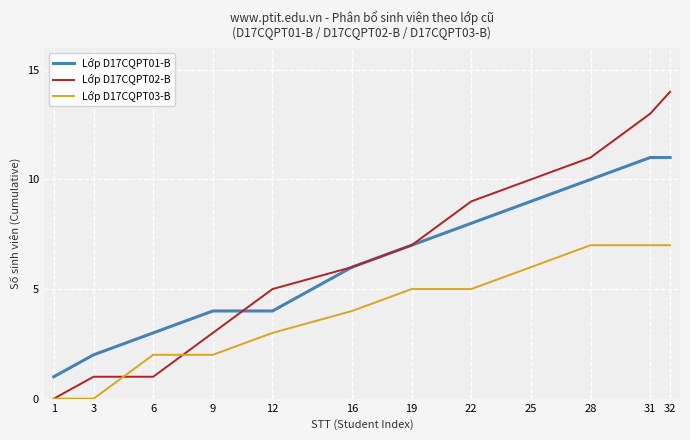

What is the spread (max minus min) of values at 12?

2